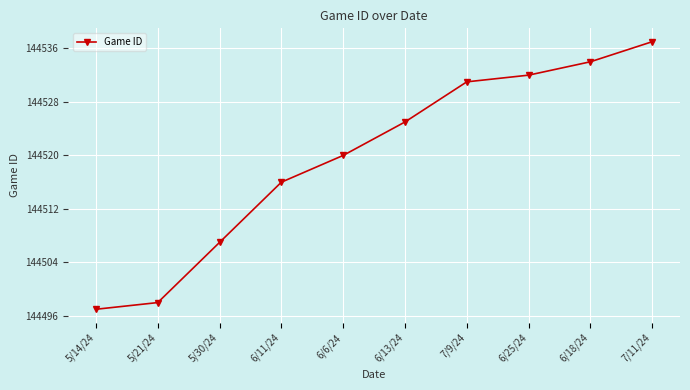

Approximately how many times larger is the value at 7/11/24 compared to 5/14/24?

1.0